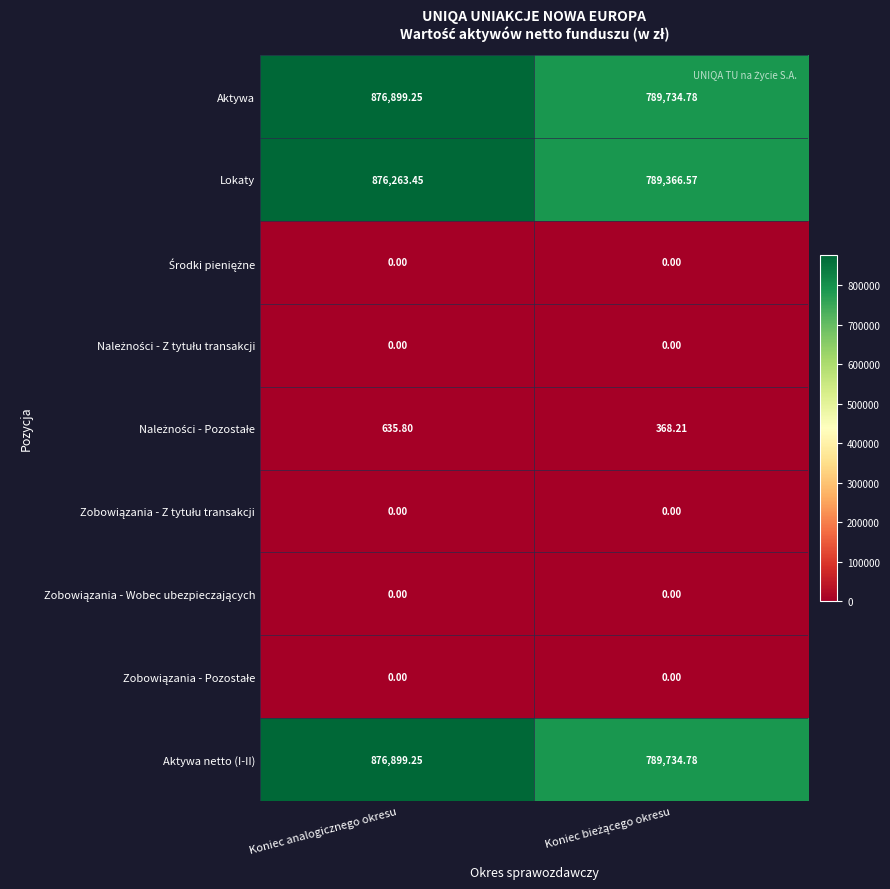

At which label does Lokaty first exceed 876263?

Koniec analogicznego okresu